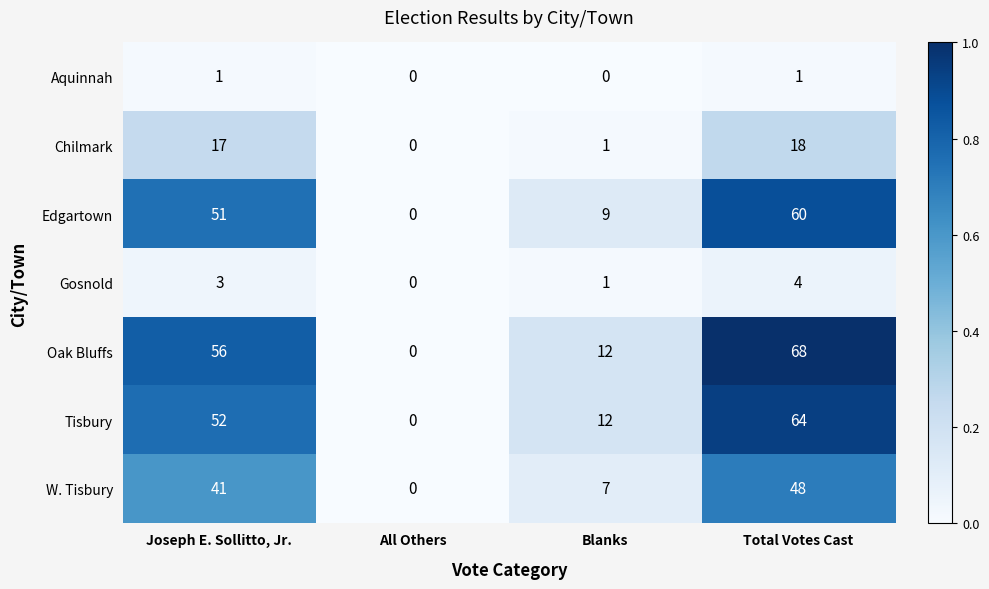

Rank the series at Total Votes Cast from lowest to highest value.

Aquinnah, Gosnold, Chilmark, W. Tisbury, Edgartown, Tisbury, Oak Bluffs